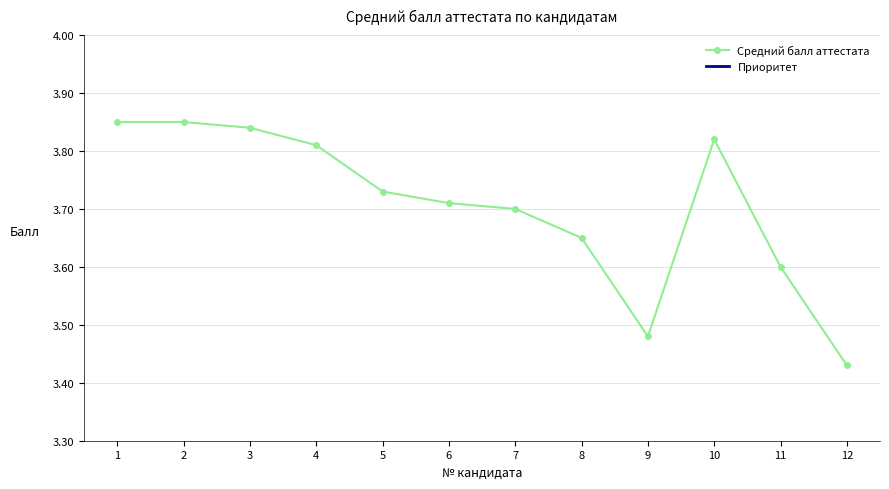

Which series has the largest total across all categories?

Средний балл аттестата